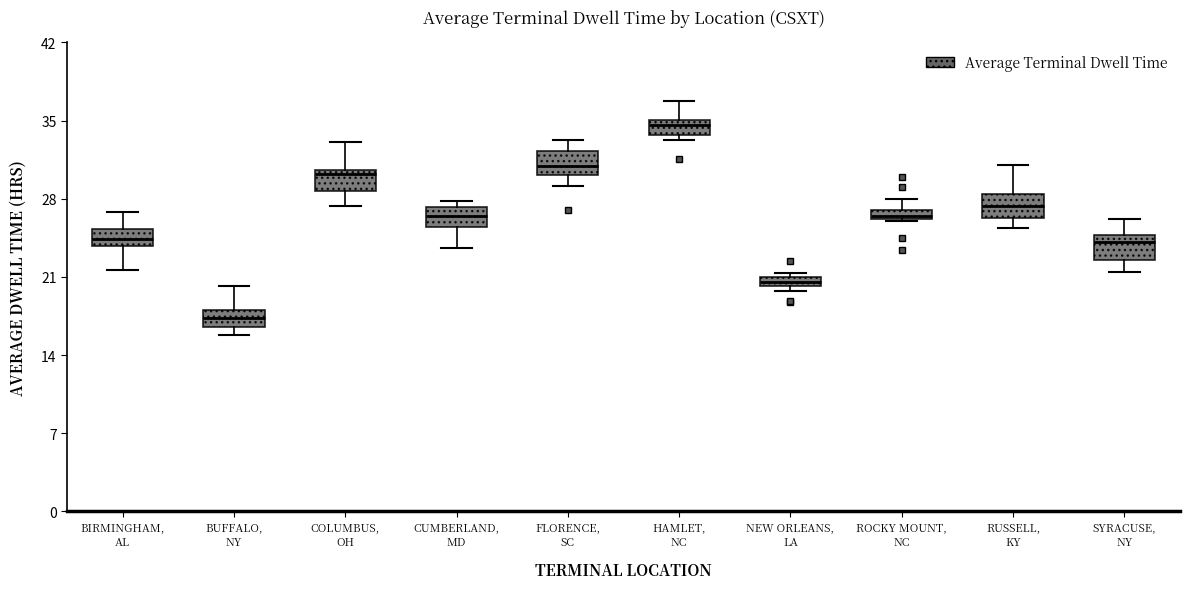

Which box's median line is the lowest?

BUFFALO, NY